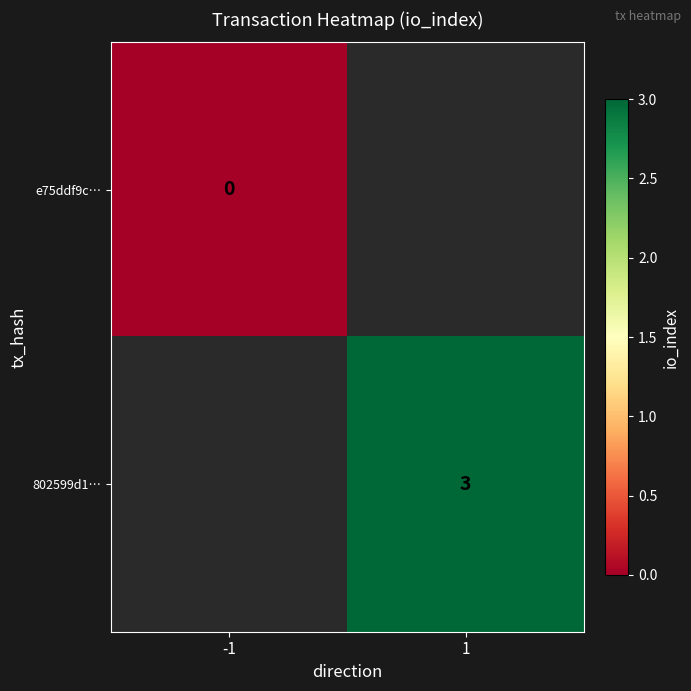

Count the number of categories in the chart.

2